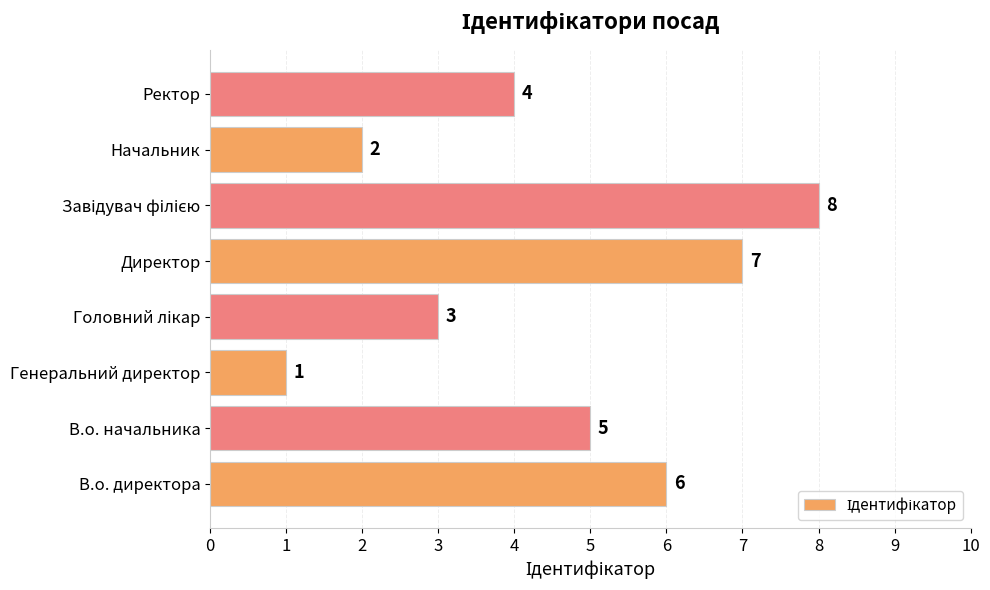

True or false: the data shows 8 at В.о. начальника.

False